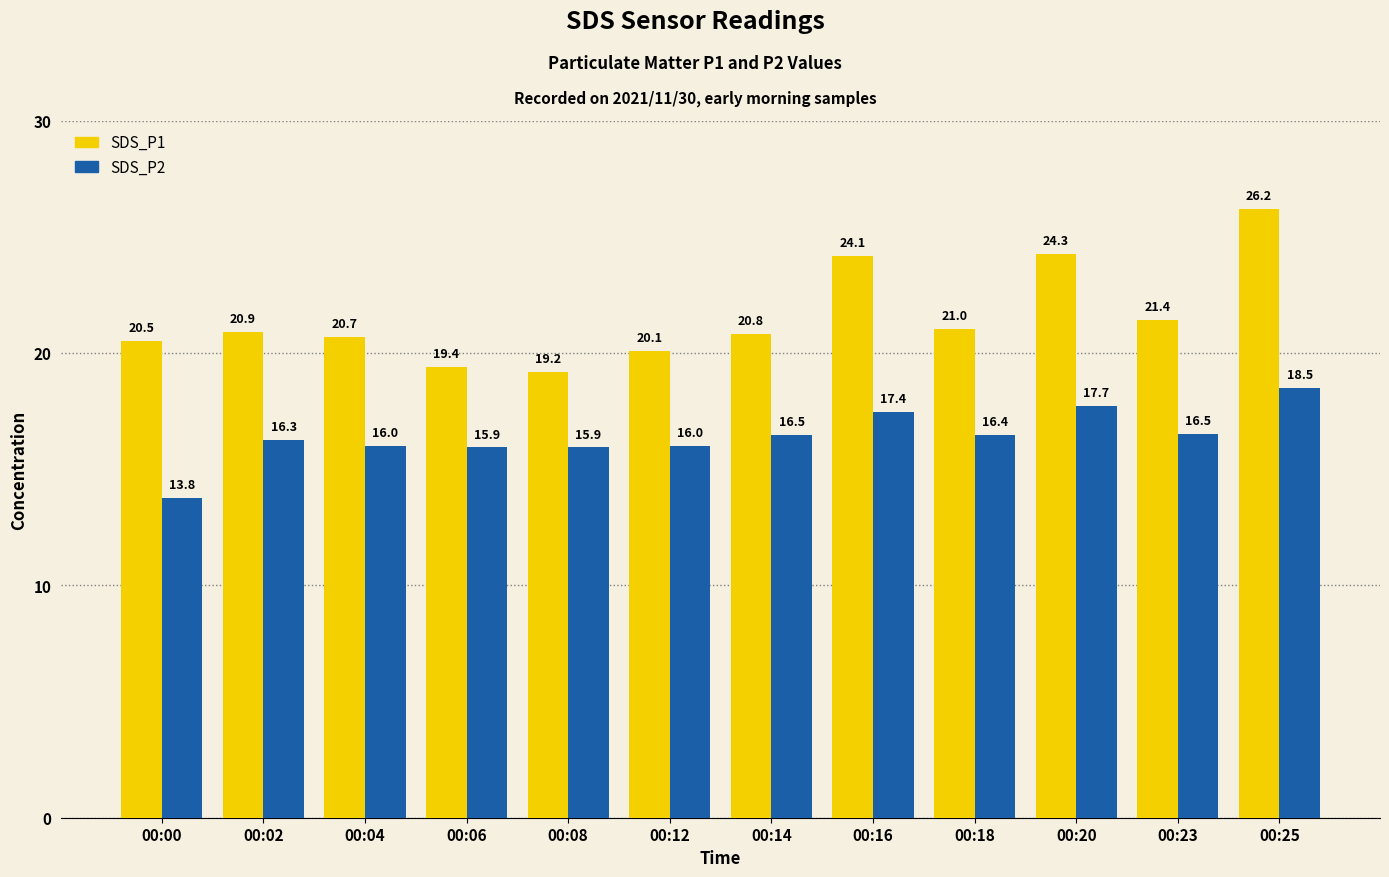

Which series has the widest spread of values?

SDS_P1